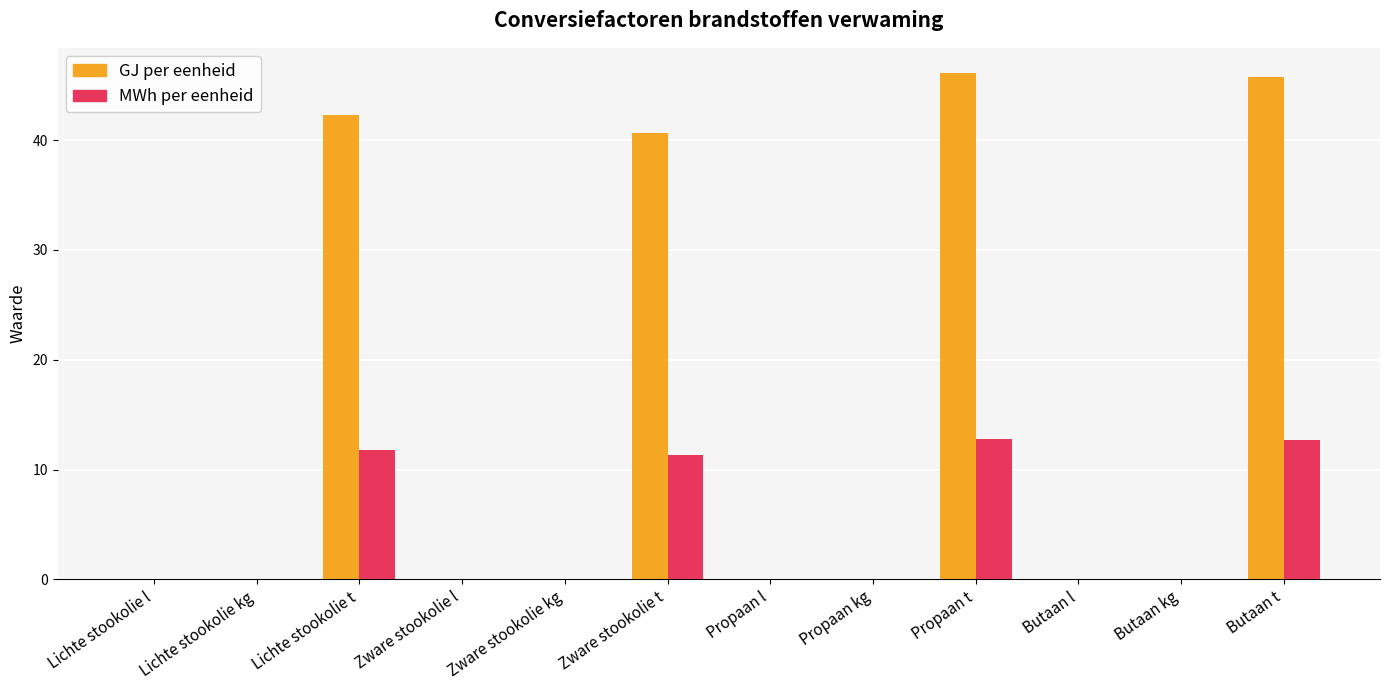

What is the greatest value displayed?

46.1